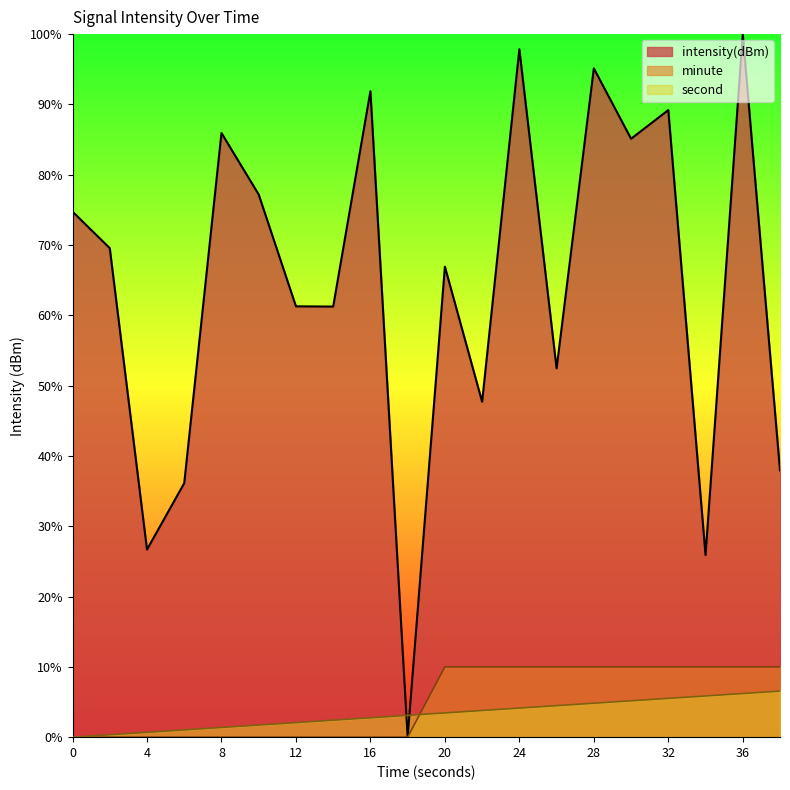

Which series has the largest range (max minus min)?

intensity(dBm)